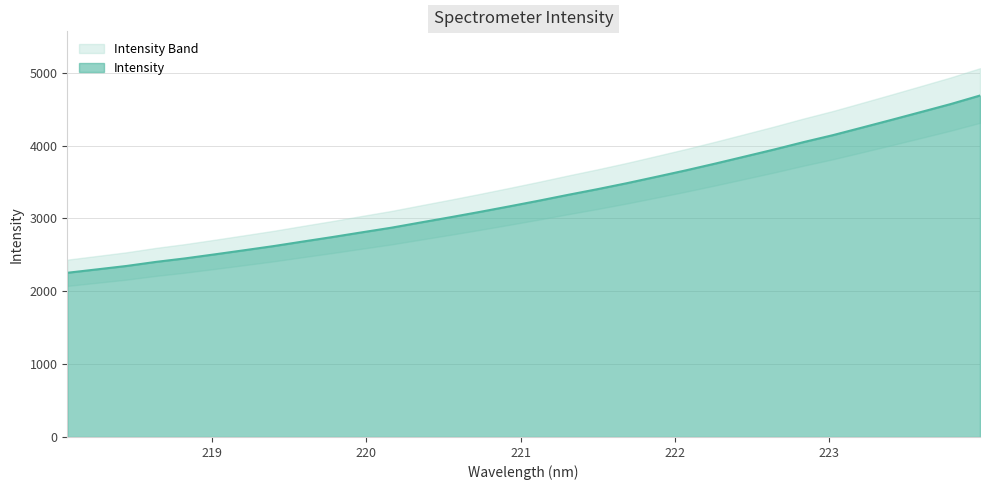

List the labels in order of value, smallest first.

218.0596, 218.2508, 218.442, 218.6332, 218.8244, 219.0156, 219.2067, 219.3979, 219.589, 219.7801, 219.9712, 220.1623, 220.3533, 220.5444, 220.7354, 220.9264, 221.1174, 221.3083, 221.4993, 221.6902, 221.8812, 222.0721, 222.263, 222.4538, 222.6447, 222.8355, 223.0264, 223.2172, 223.408, 223.5987, 223.7895, 223.9802